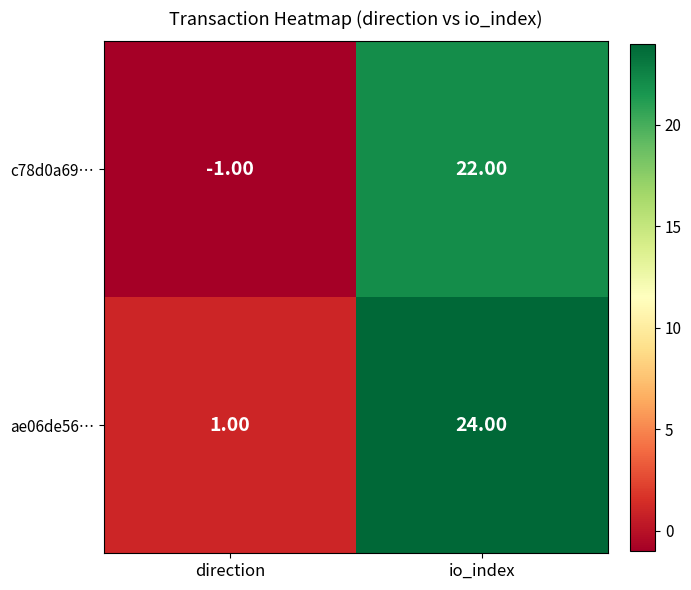

Which series has the largest total across all categories?

ae06de56…